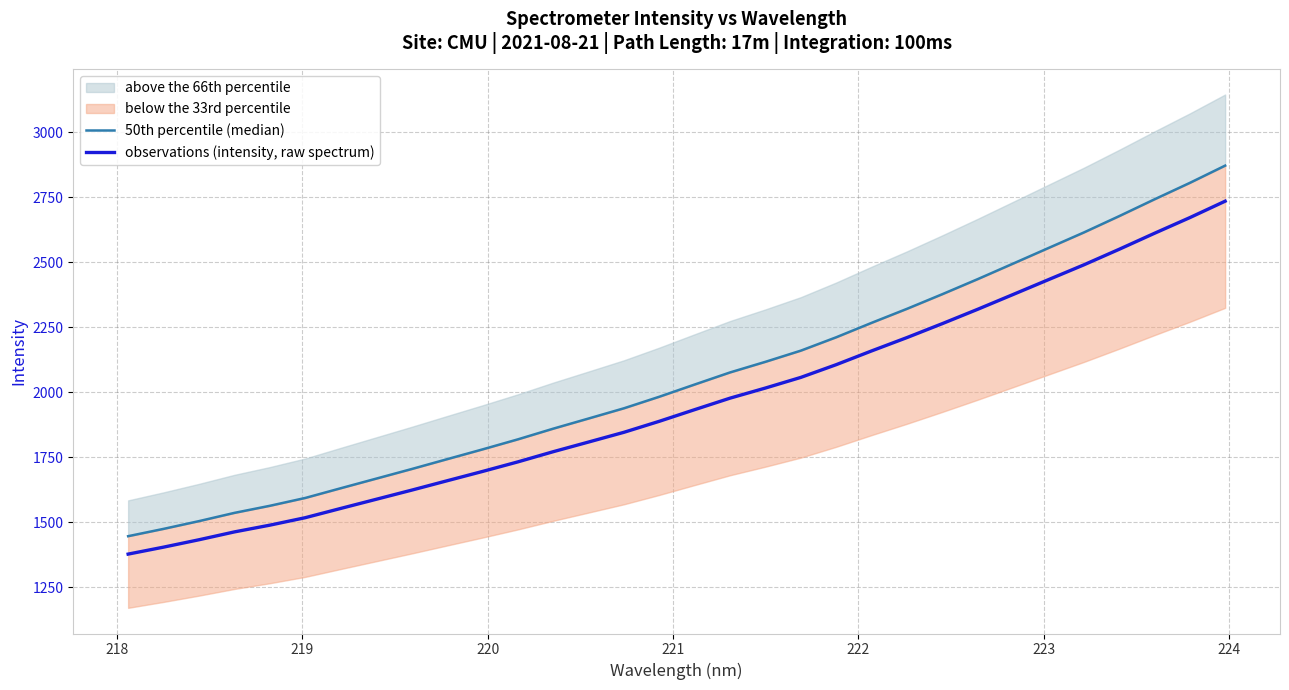

What is the minimum value for observations (intensity, raw spectrum)?

1378.0